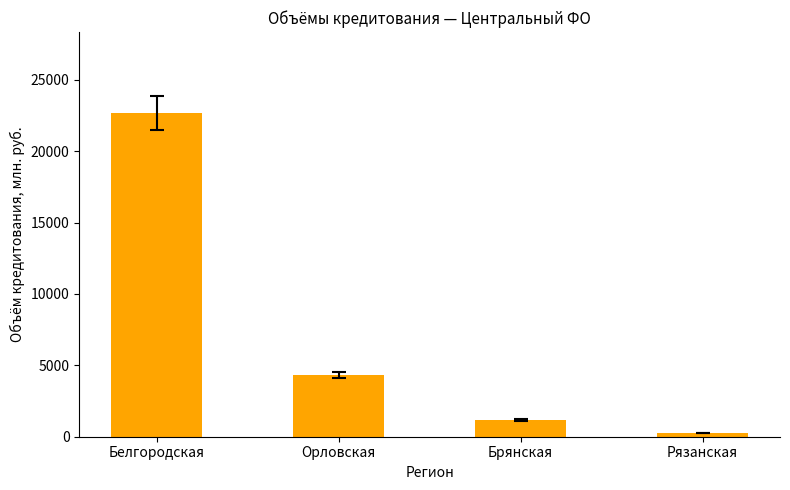

What is the change in value from Орловская to Рязанская?

-4045